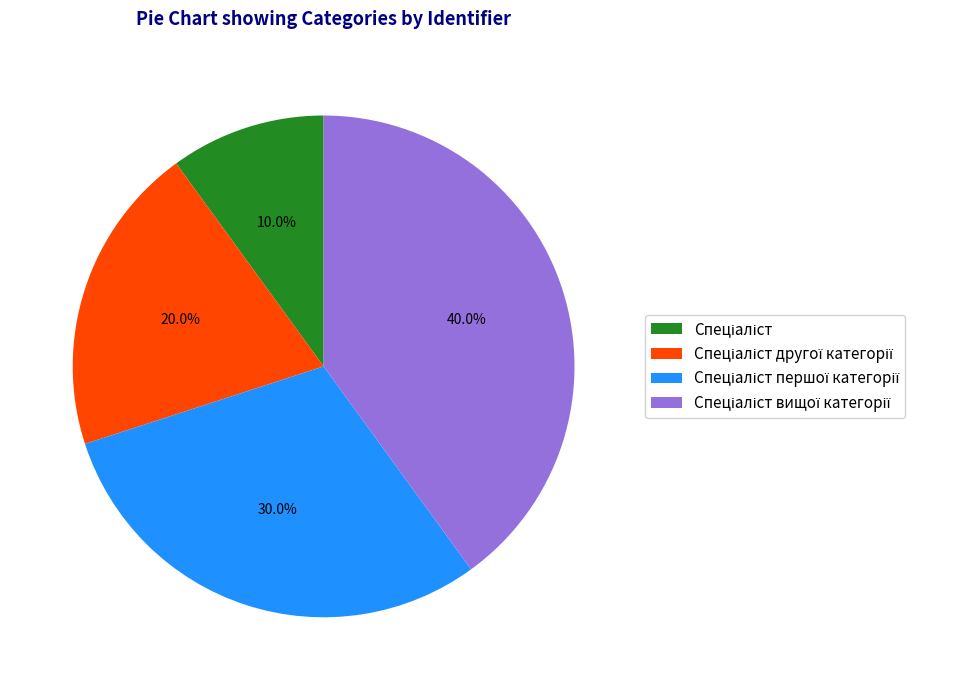

How many segments does this pie chart have?

4